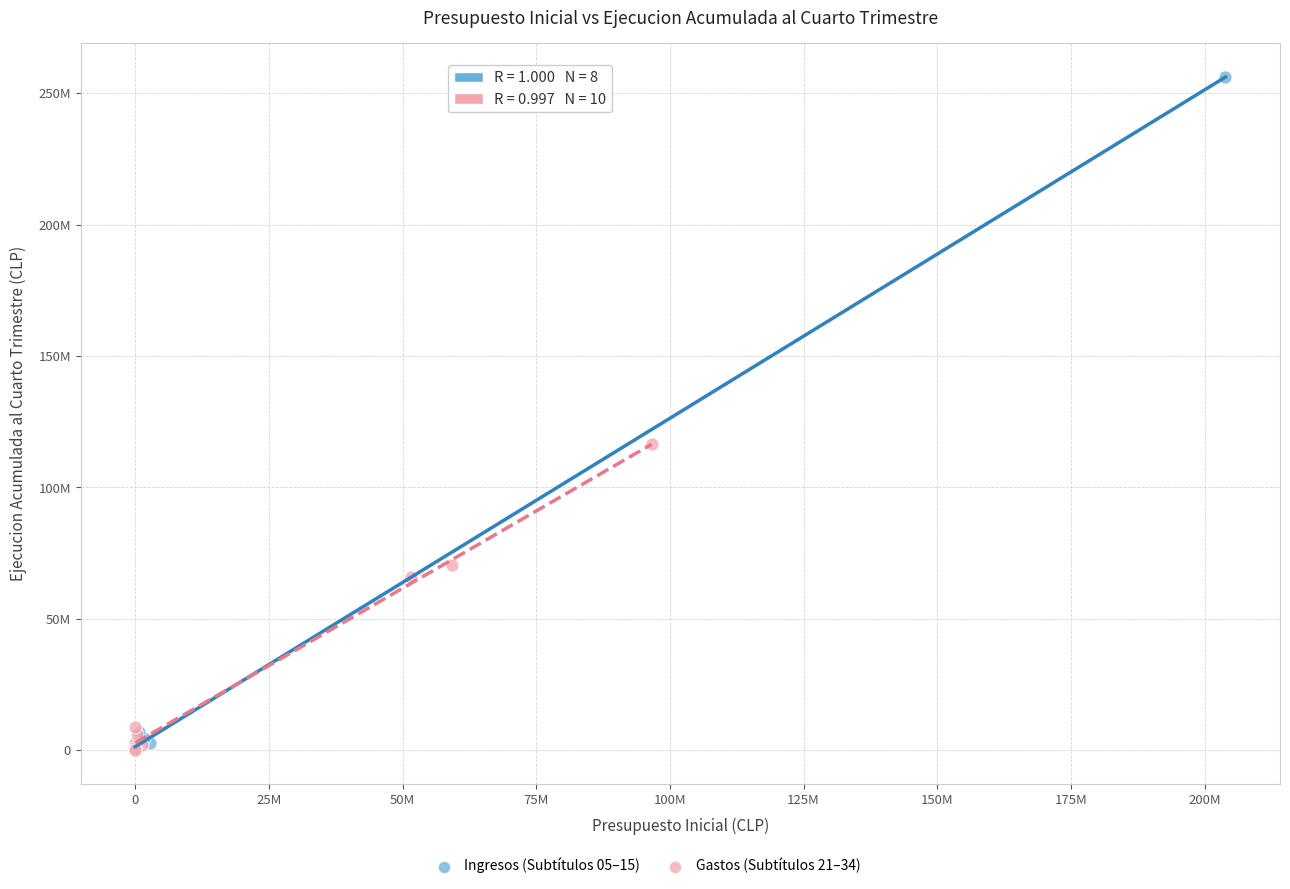

Which series reaches the maximum Y coordinate?

Ingresos (Subtítulos 05–15)